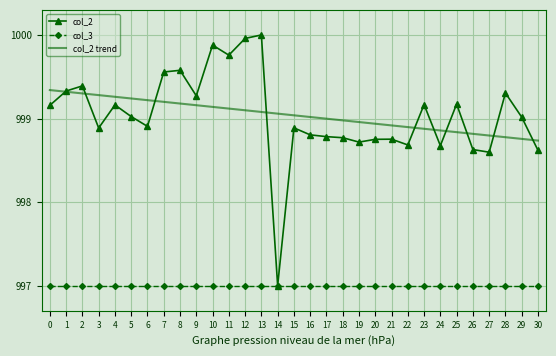

Is the value of col_3 at 27 greater than the value of col_2 trend at 7?

No